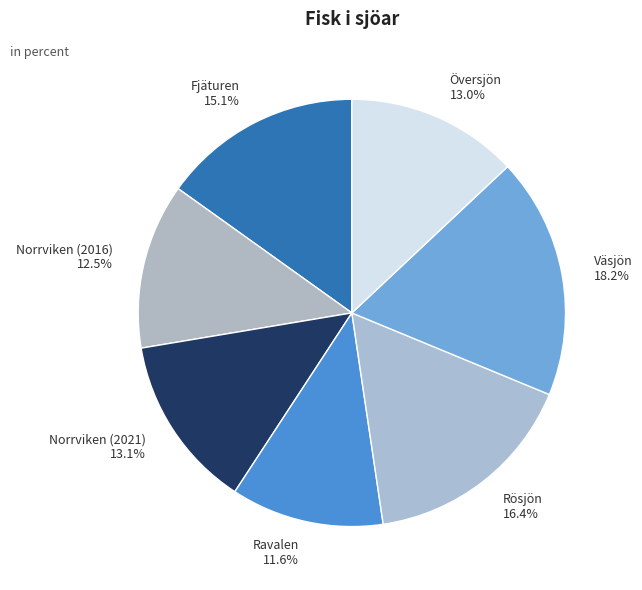

How much of the chart is everything except Rösjön?

83.6%